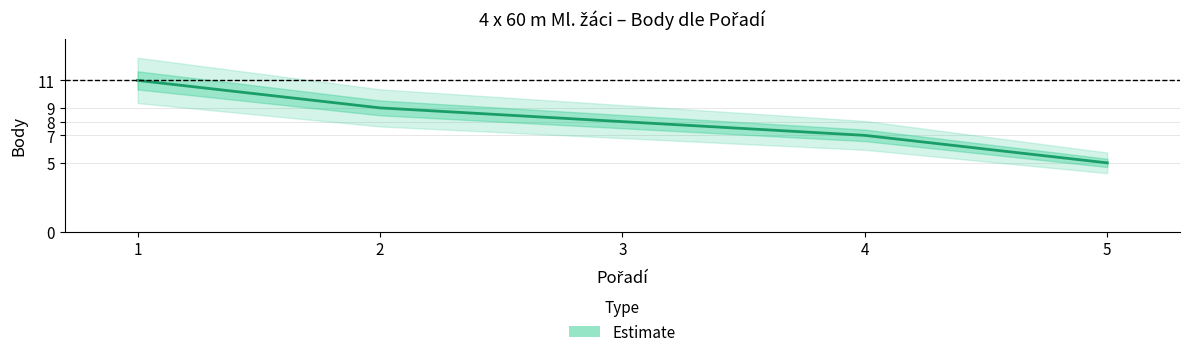

Count the number of categories in the chart.

5